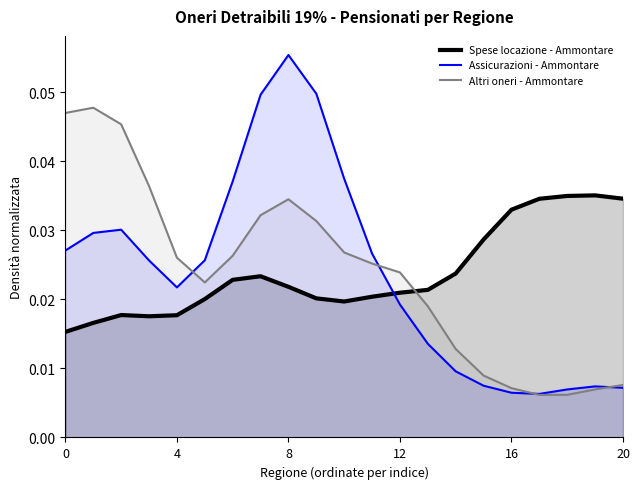

Count the number of categories in the chart.

21